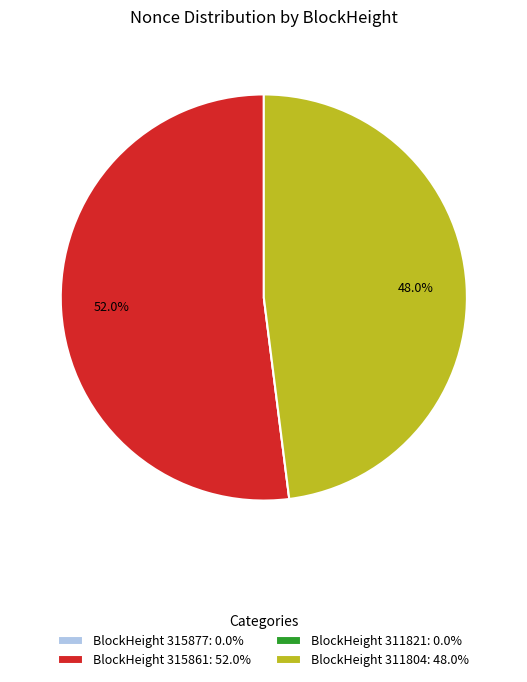

How much of the chart is everything except BlockHeight 315861: 52.0%?

48.0%